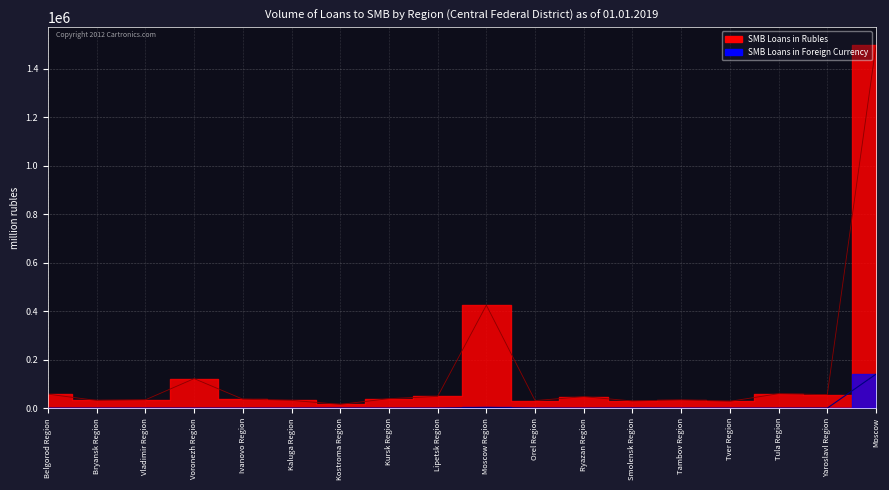

At which label does SMB Loans in Foreign Currency reach its minimum?

Voronezh Region